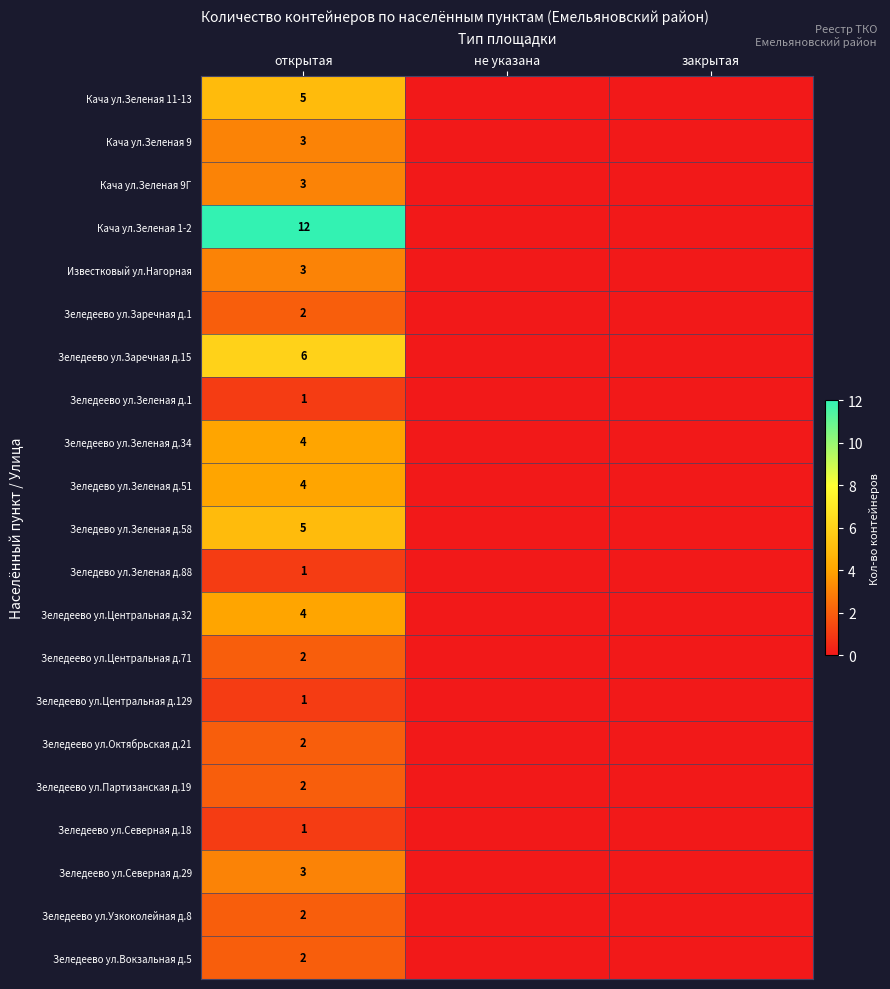

What is the spread (max minus min) of values at открытая?

11